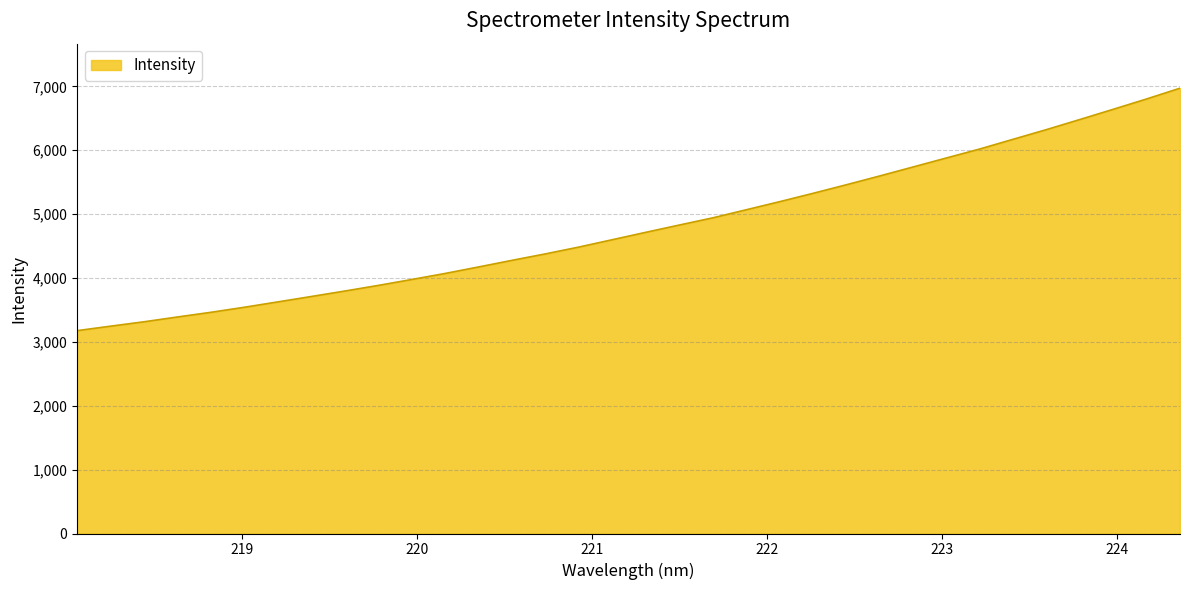

What is the difference between the maximum and minimum values?

3795.8